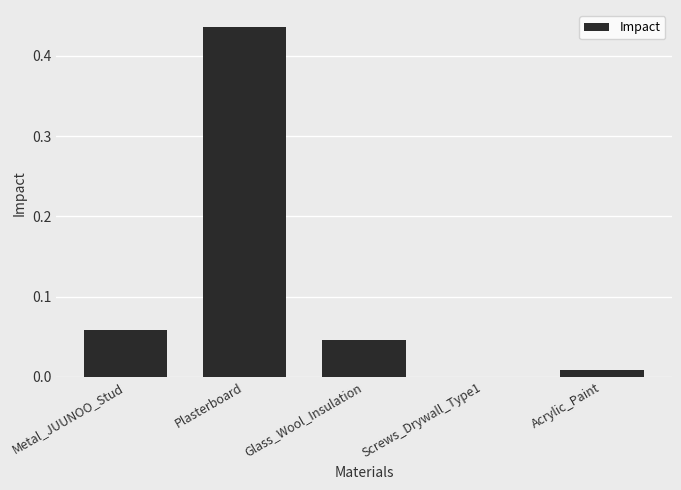

What is the sum of all values?

0.5